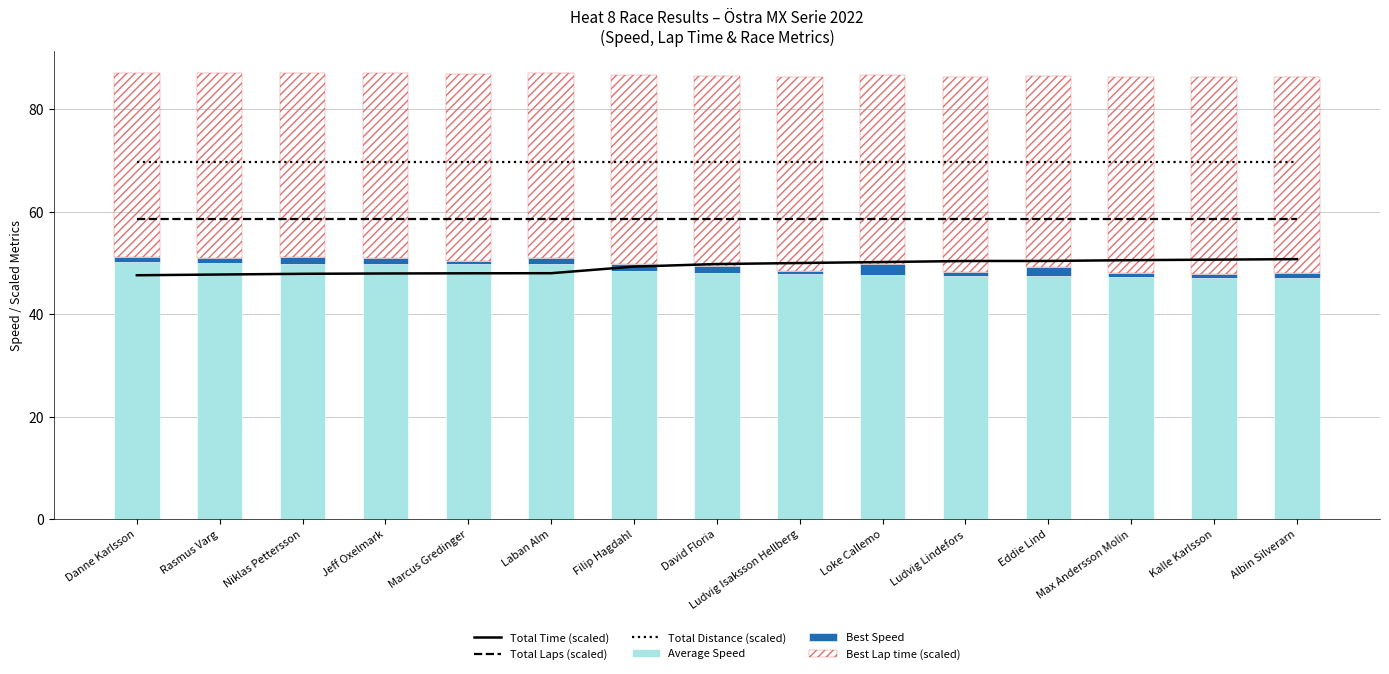

Which series has the largest range (max minus min)?

Total Time (scaled)